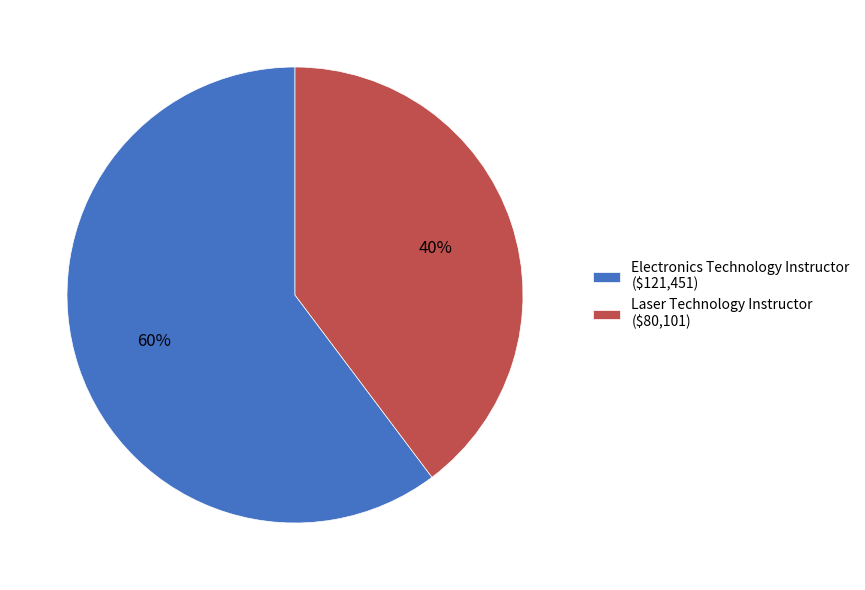

Is it true that Electronics Technology Instructor is 66% of the pie?

False